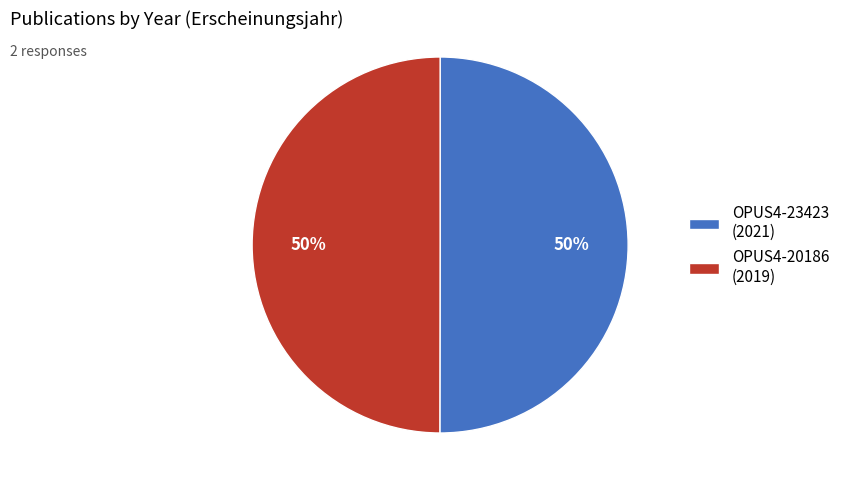

To the nearest percent, what percentage of the pie is OPUS4-23423?

50%